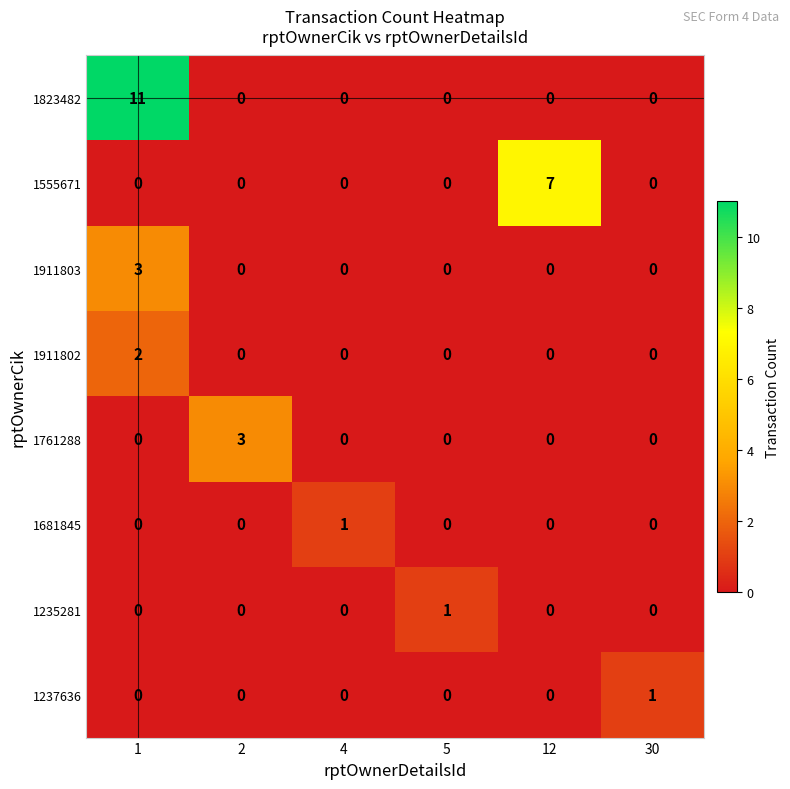

What is the spread (max minus min) of values at 1?

11